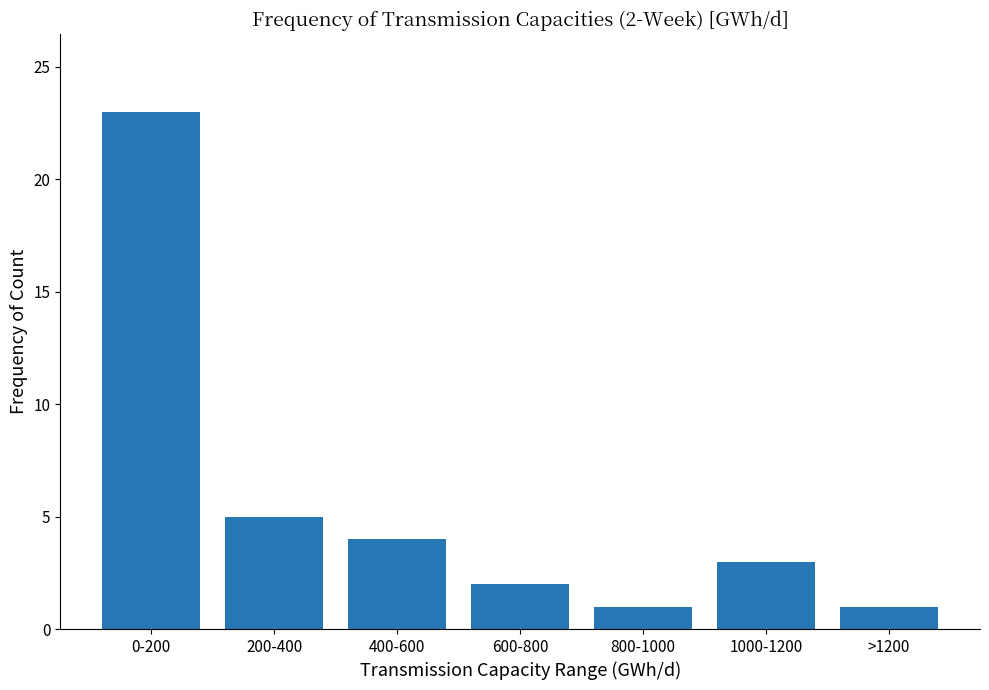

Reading left to right, extract all data points from this chart.

23	5	4	2	1	3	1